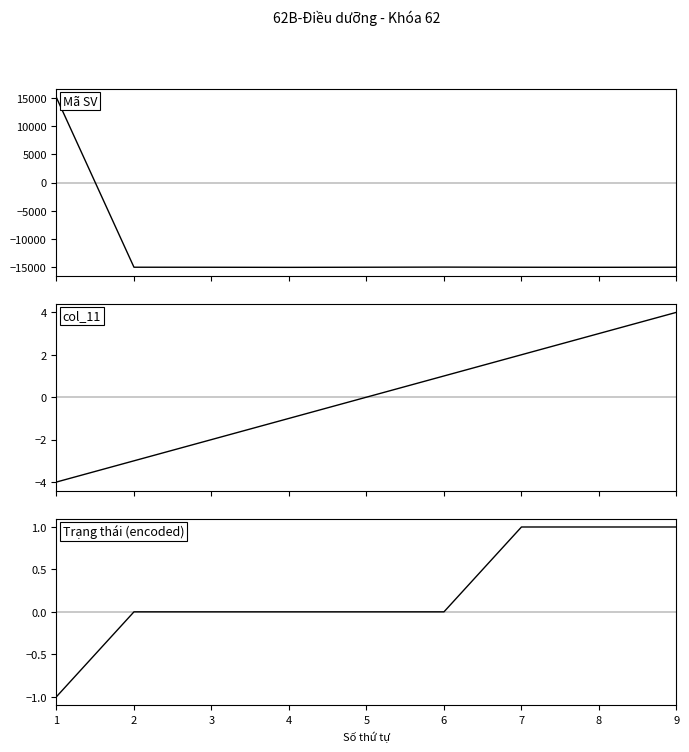

At which label does Mã SV first exceed -15009?

1